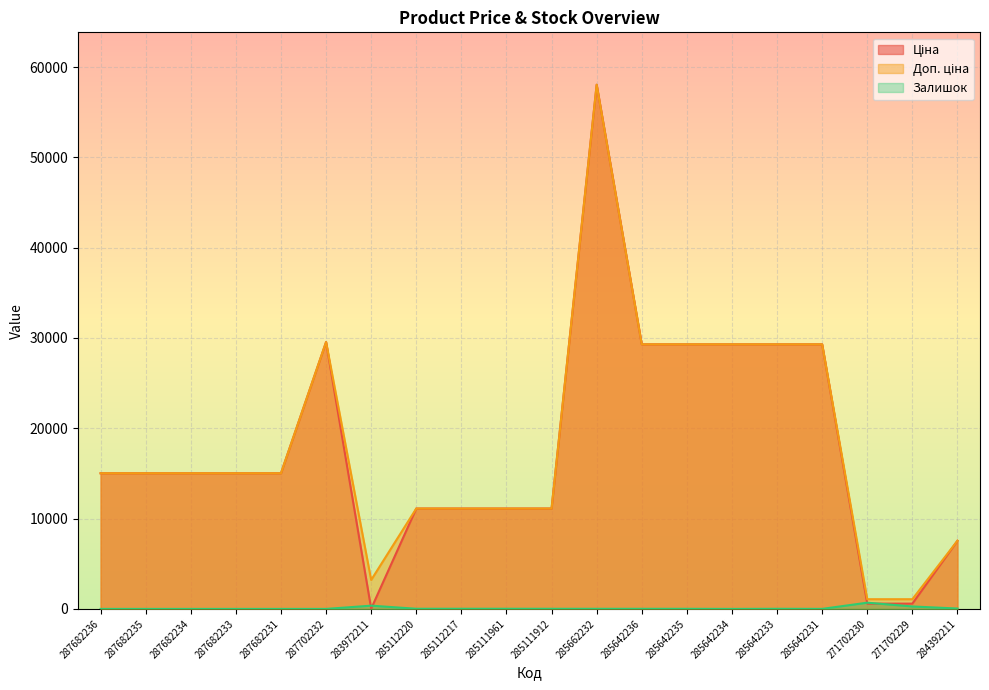

Between 285112217 and 271702229, which is larger?

285112217